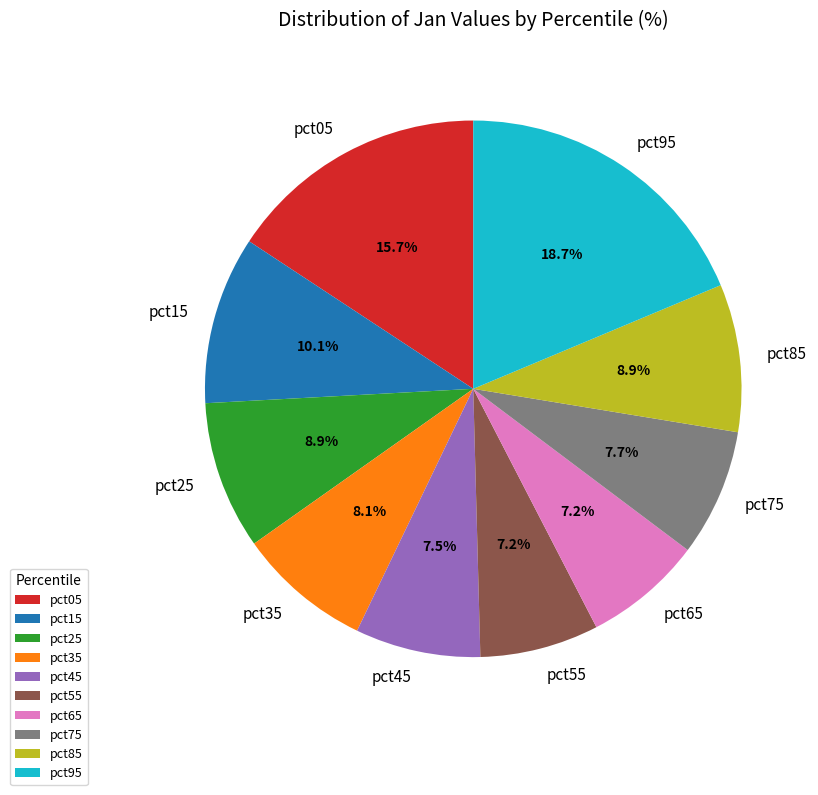

How much of the chart is everything except pct45?

92.5%